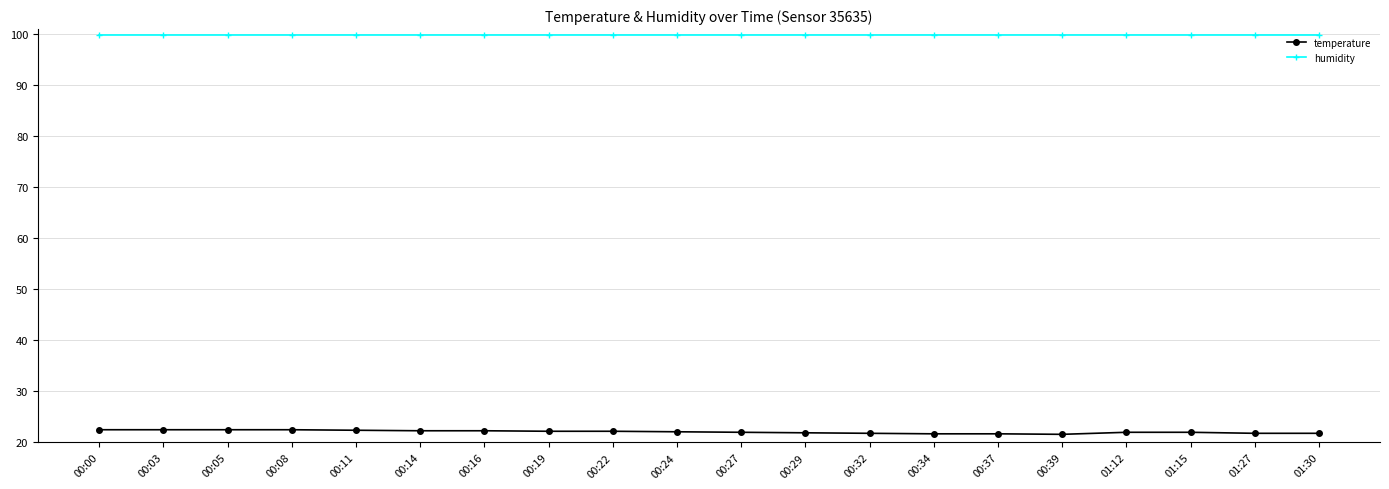

What is the smallest value displayed?

21.6